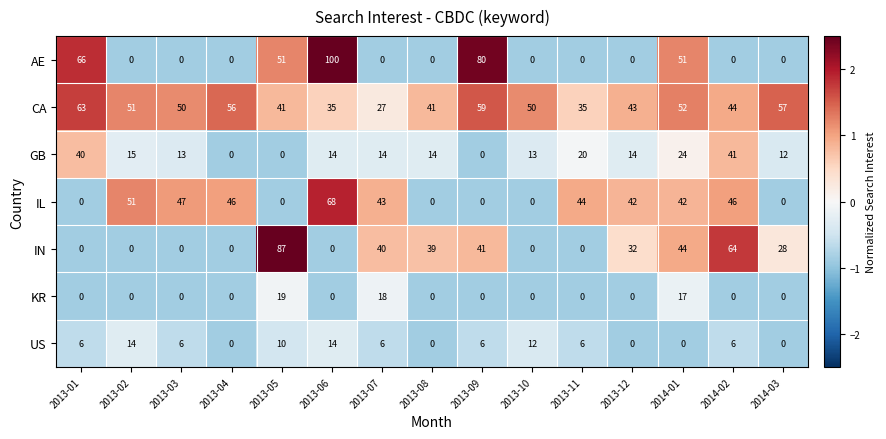

What is the difference between the second highest and minimum values in the CA series?

32